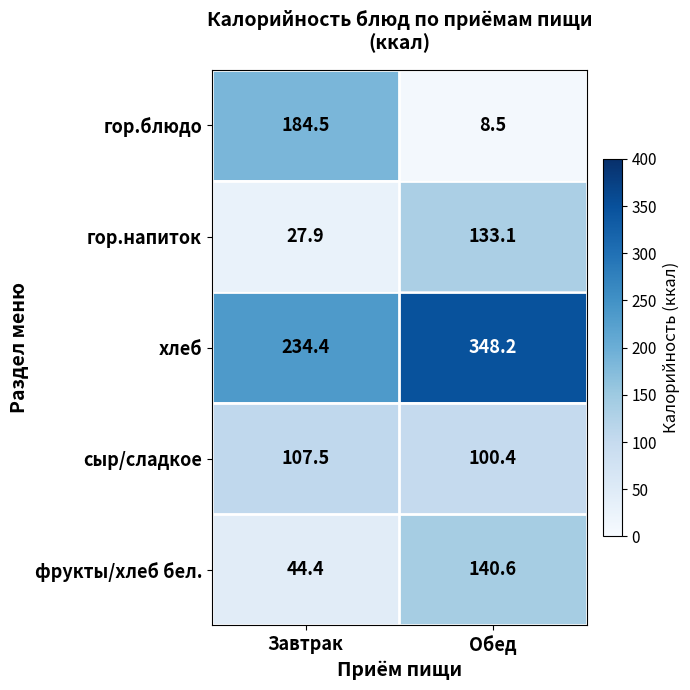

The value of гор.напиток at Обед is 46.2. True or false?

False